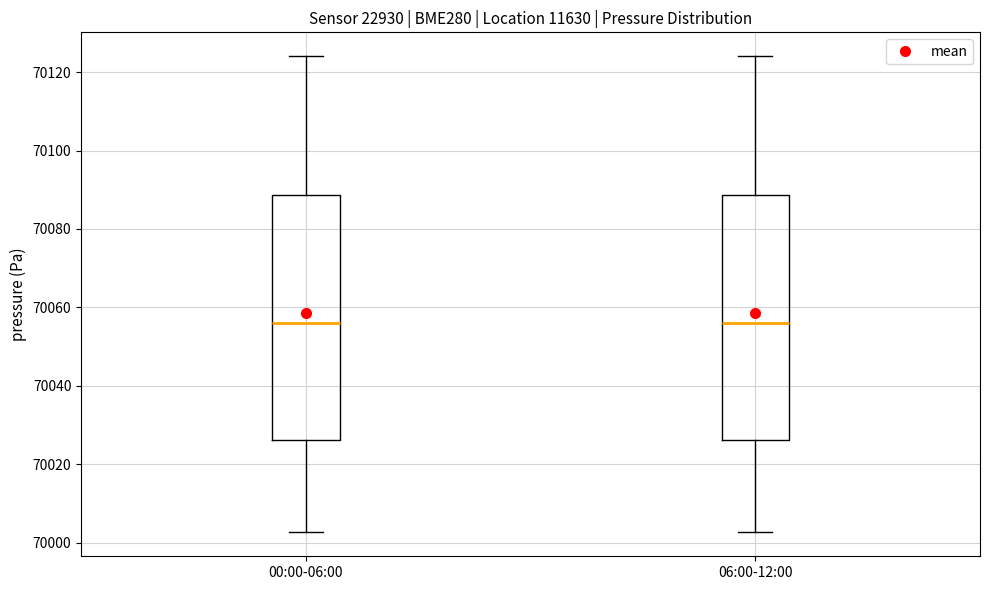

Where does the lower whisker of the box for 06:00-12:00 end on the y-axis? The values are not printed on the chart, so give them approximately, as read against the axis.

70002